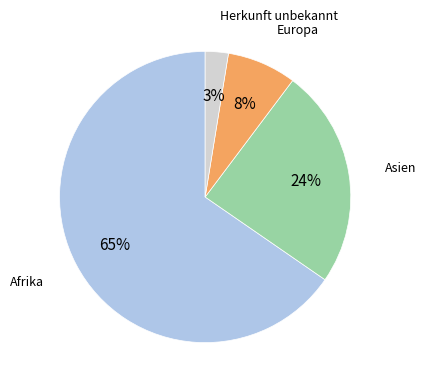

Does any single category account for the majority?

Yes